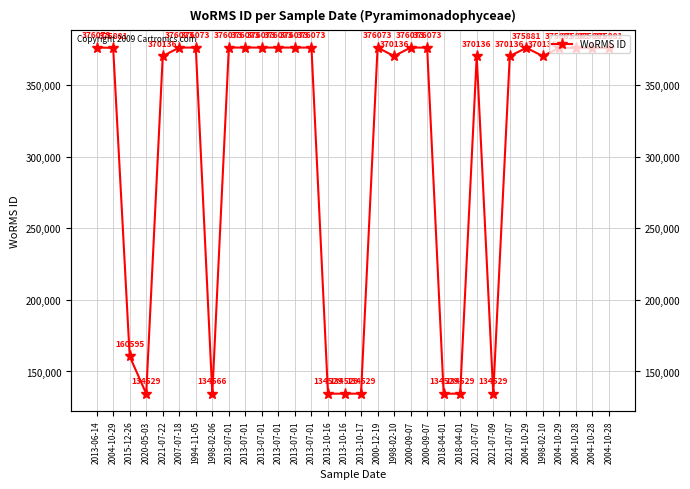

What is the difference between the maximum and minimum values?

241544